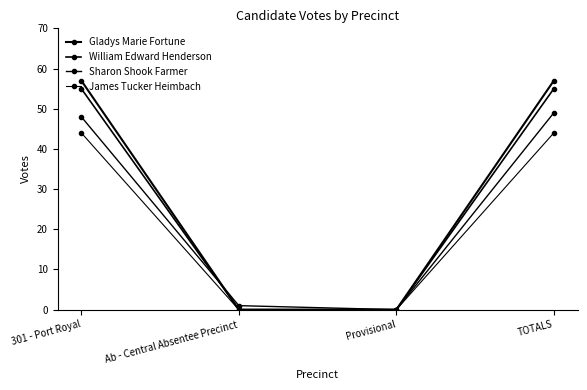

Does the chart have visible grid lines?

No